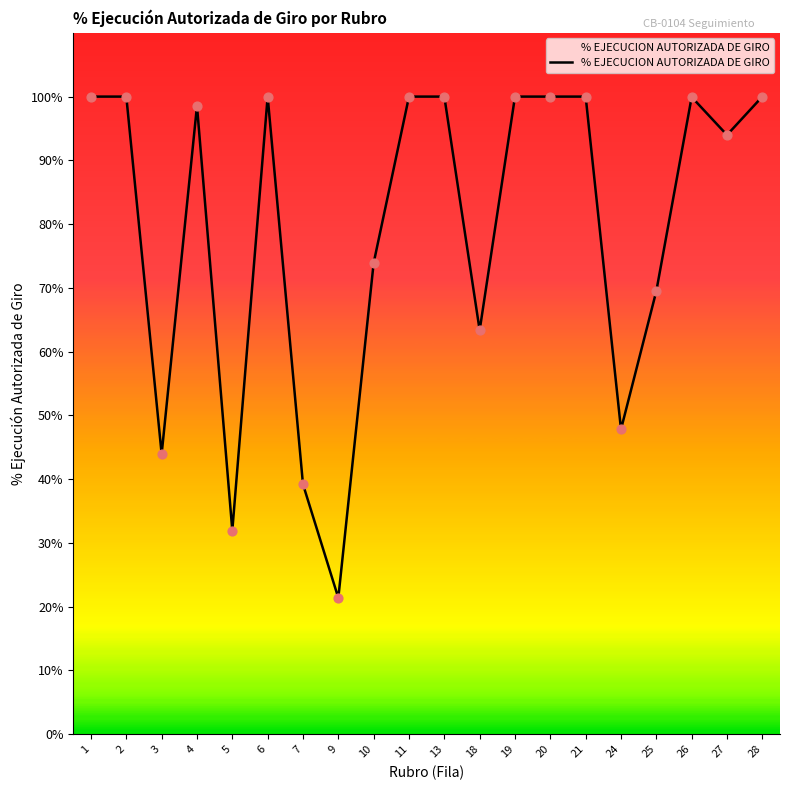

Between 5 and 4, which is larger?

4